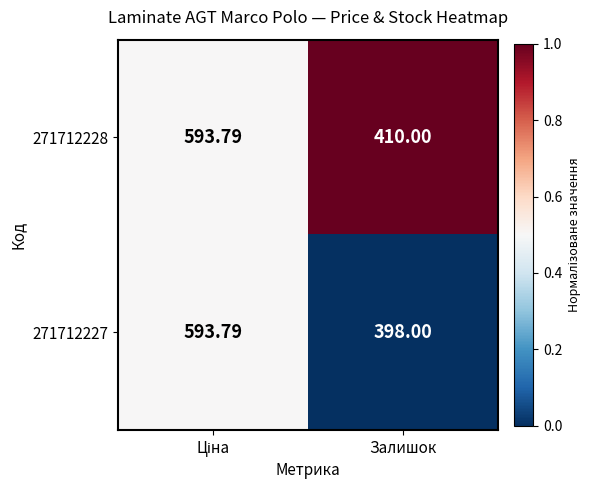

At which category does the chart reach its minimum across all series?

Залишок